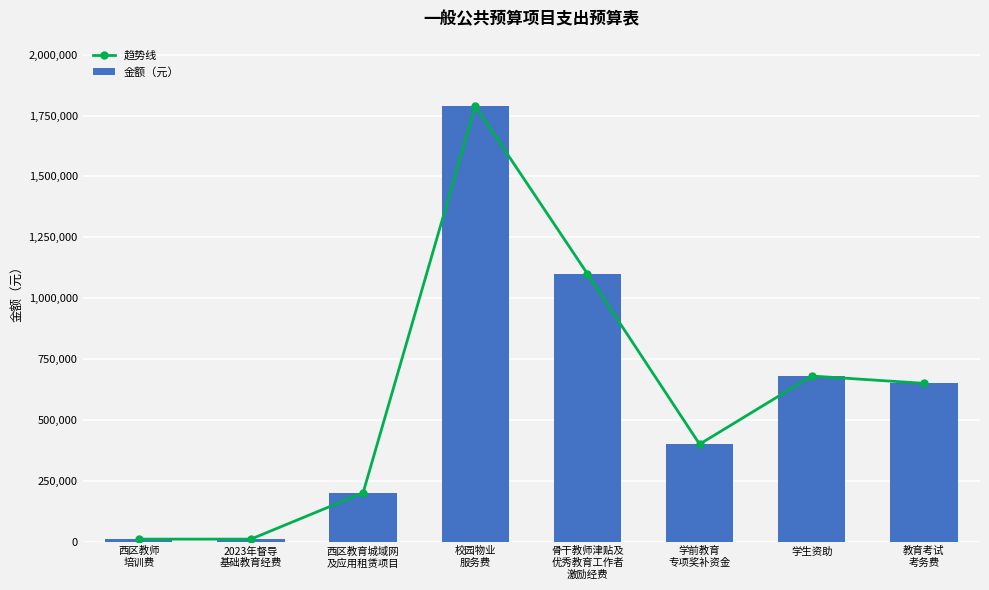

Rank the categories by 金额（元） value from highest to lowest.

校园物业
服务费, 骨干教师津贴及
优秀教育工作者
激励经费, 学生资助, 教育考试
考务费, 学前教育
专项奖补资金, 西区教育城域网
及应用租赁项目, 西区教师
培训费, 2023年督导
基础教育经费